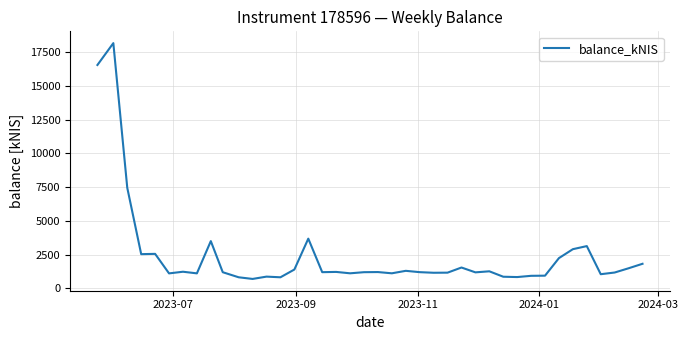

What is the maximum value shown in the chart?

18179.5